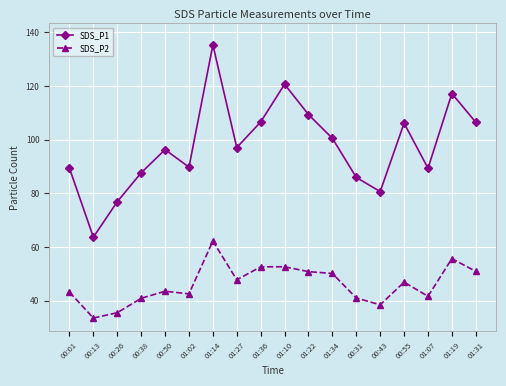

Rank the series at 01:36 from lowest to highest value.

SDS_P2, SDS_P1